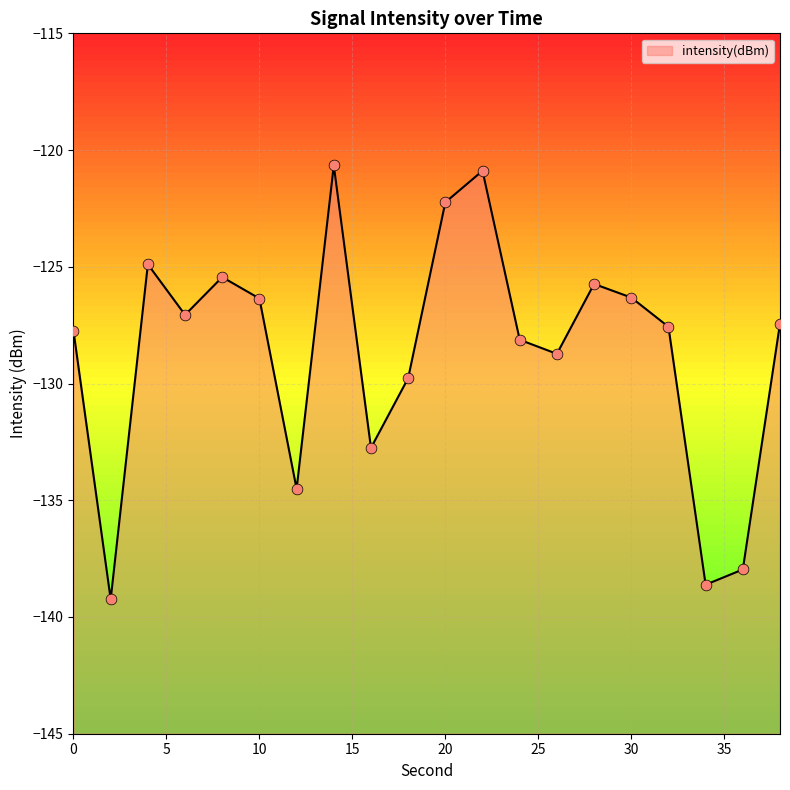

Which has a higher value, 26 or 10?

10